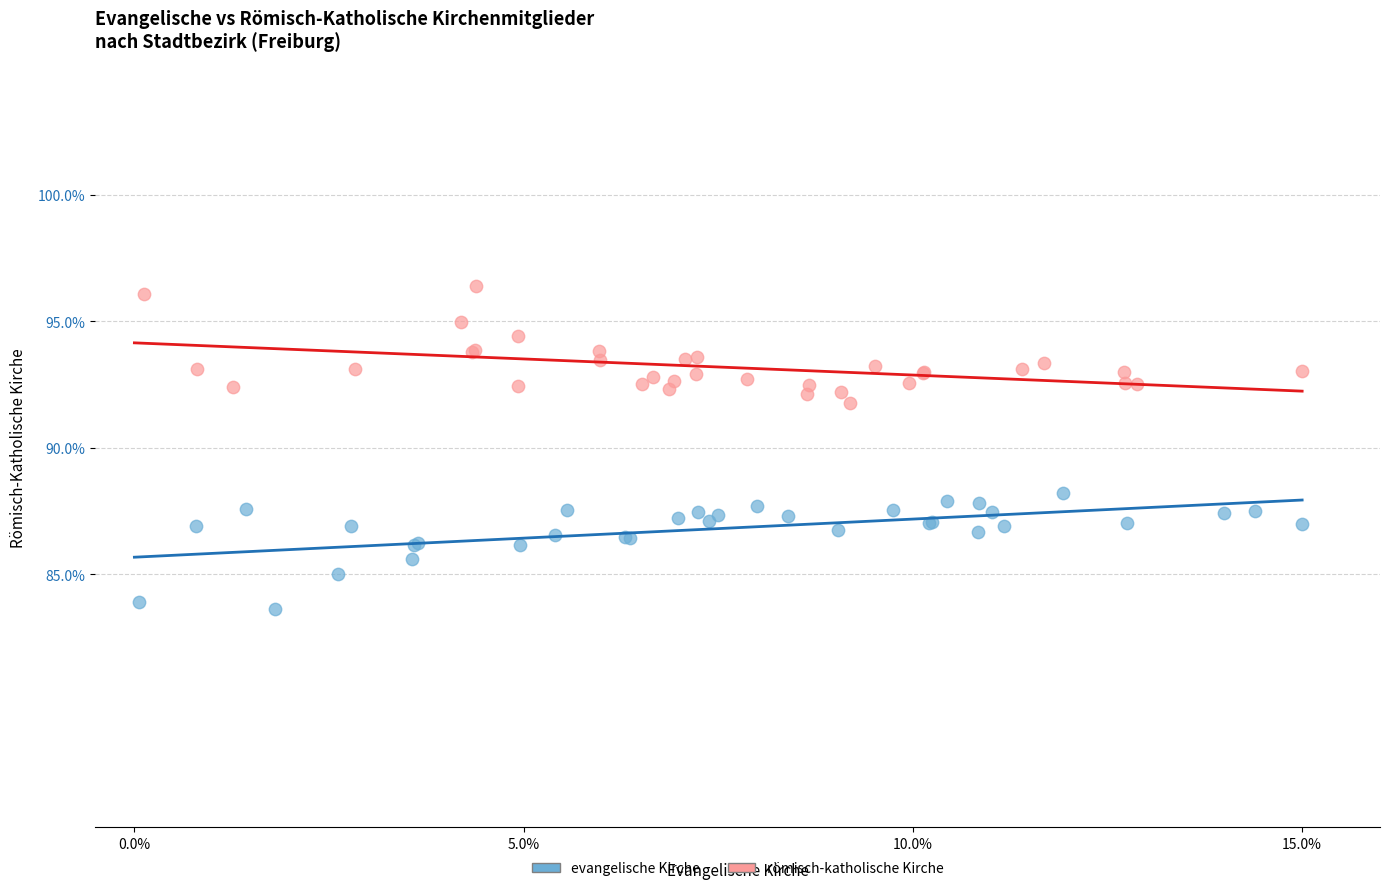

What are all the series names shown in the legend?

evangelische Kirche, römisch-katholische Kirche